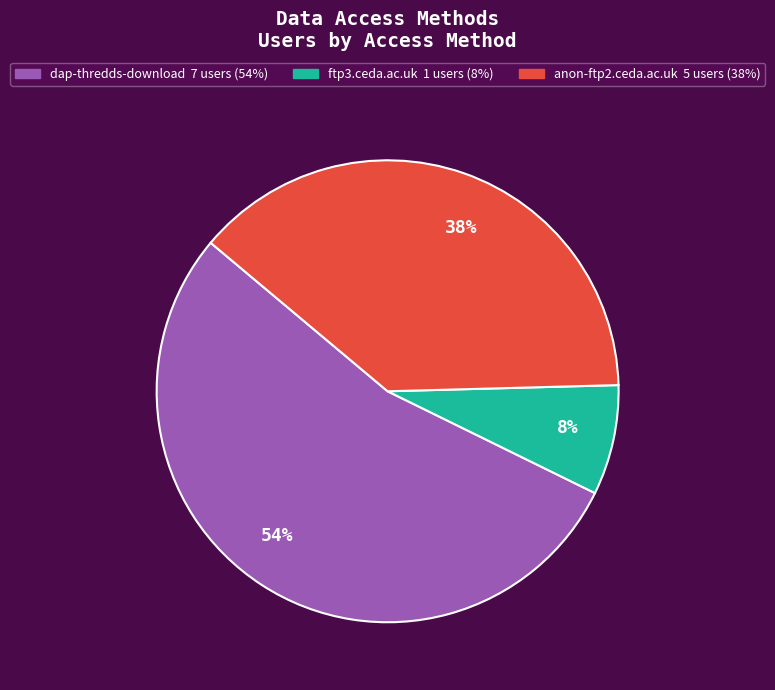

To the nearest percent, what is the difference between the largest and smallest slice percentages?

46%